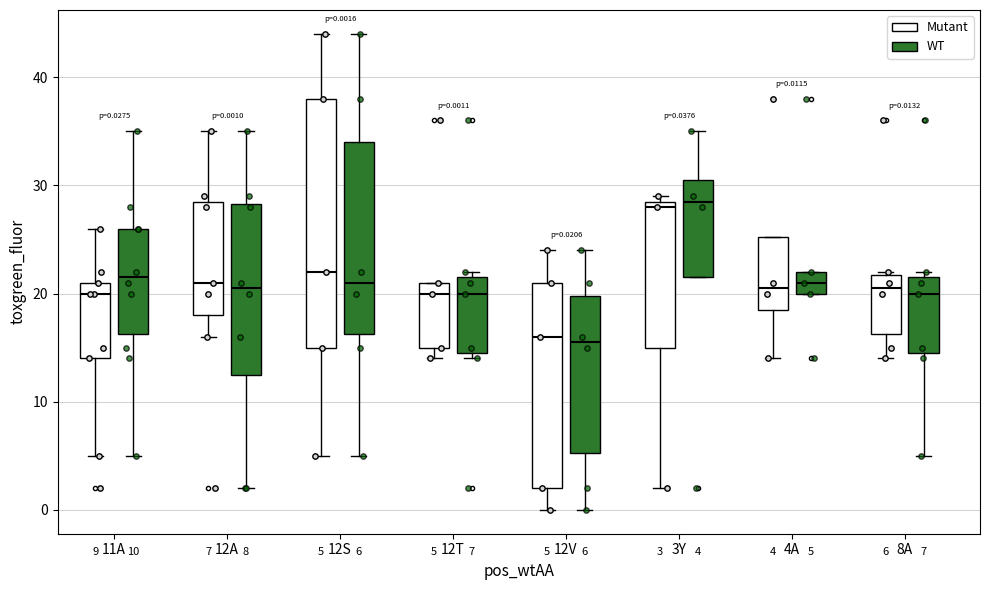

Which box is the tallest, from its lower edge to its upper edge?

12S (Mutant)